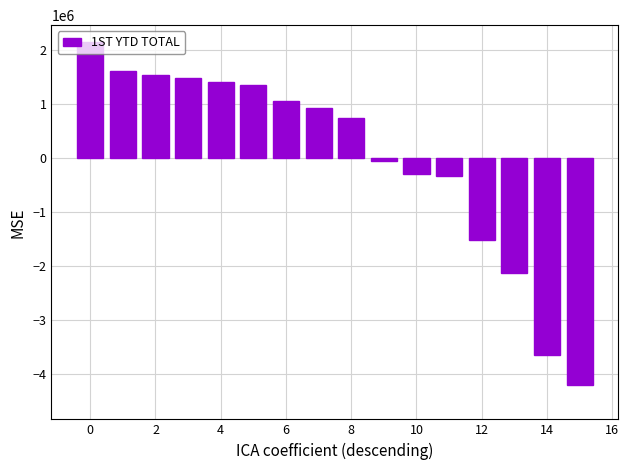

Are the bars horizontal?

No